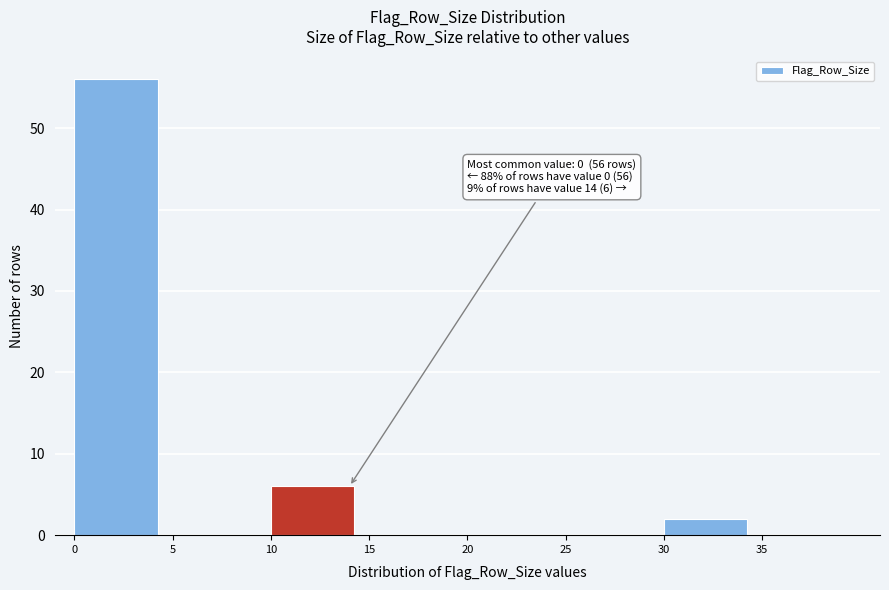

Which range on the x-axis has the tallest bar?

0 to 5